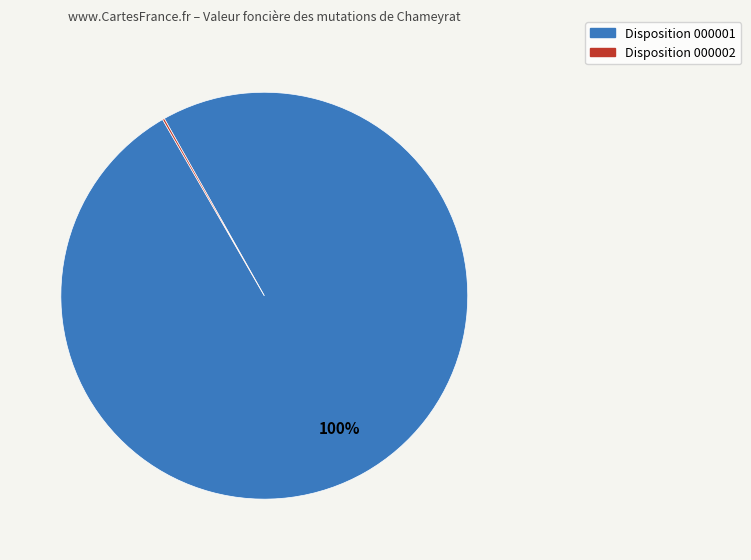

To the nearest percent, what is the average slice percentage?

50%